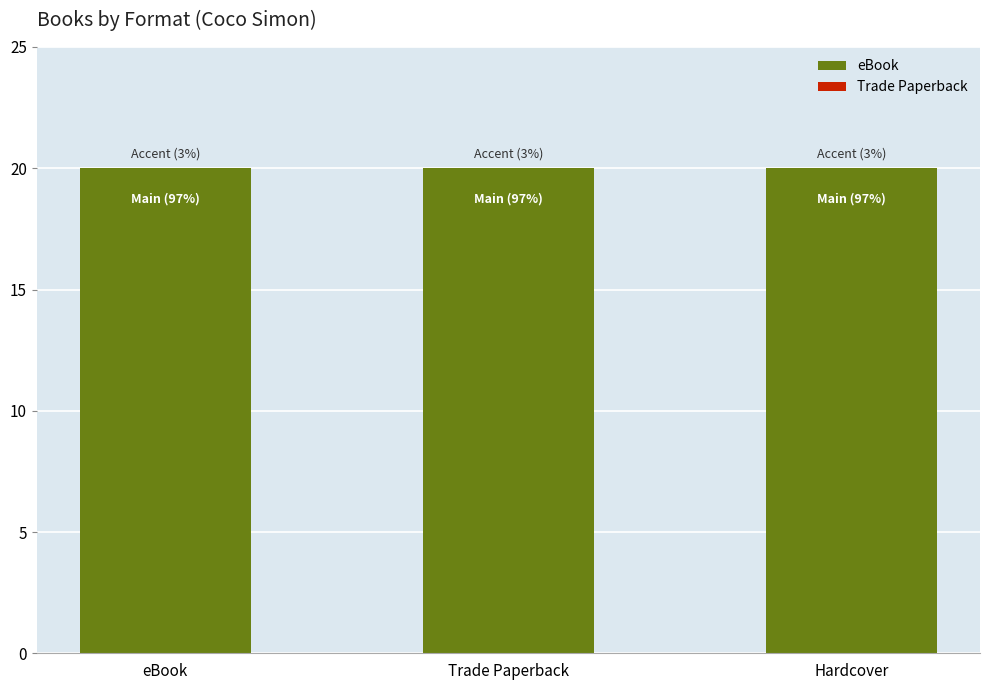

Reading left to right, what are all the values shown in this chart?

eBook: eBook=20	Trade Paperback=20	Hardcover=20
Trade Paperback: eBook=0	Trade Paperback=0	Hardcover=0